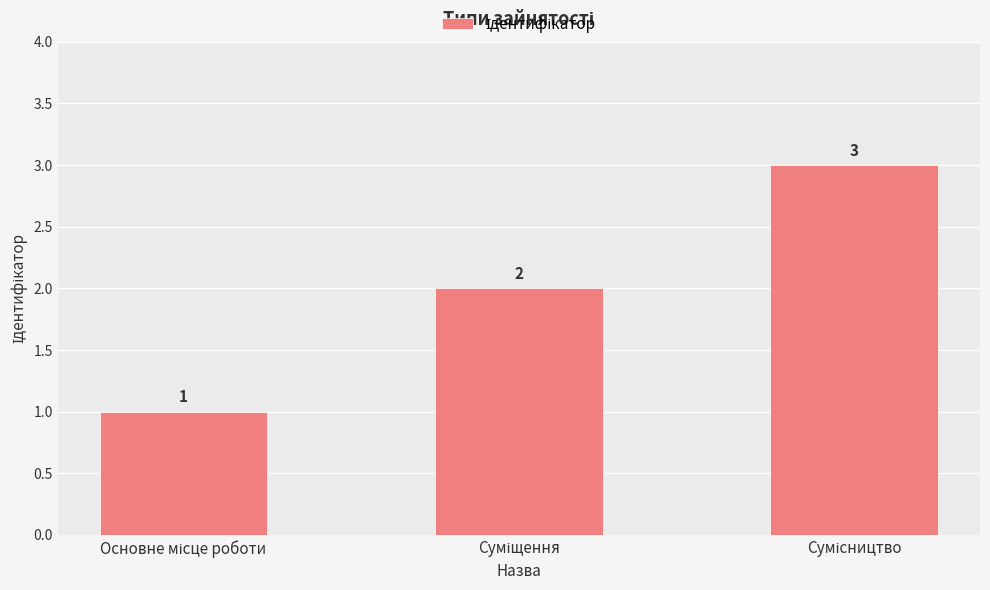

What is the maximum value shown in the chart?

3